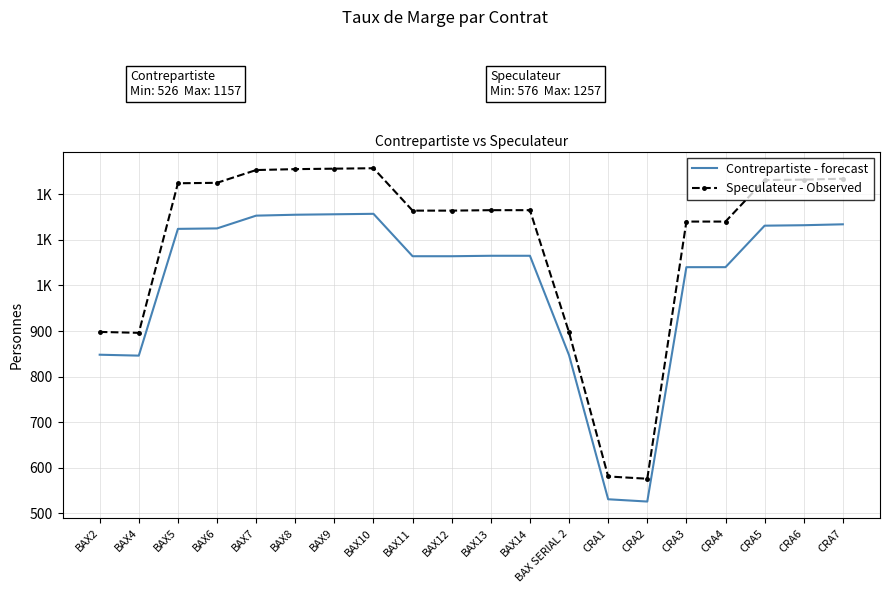

Read the Contrepartiste - forecast value at BAX4, to the nearest 50.

850